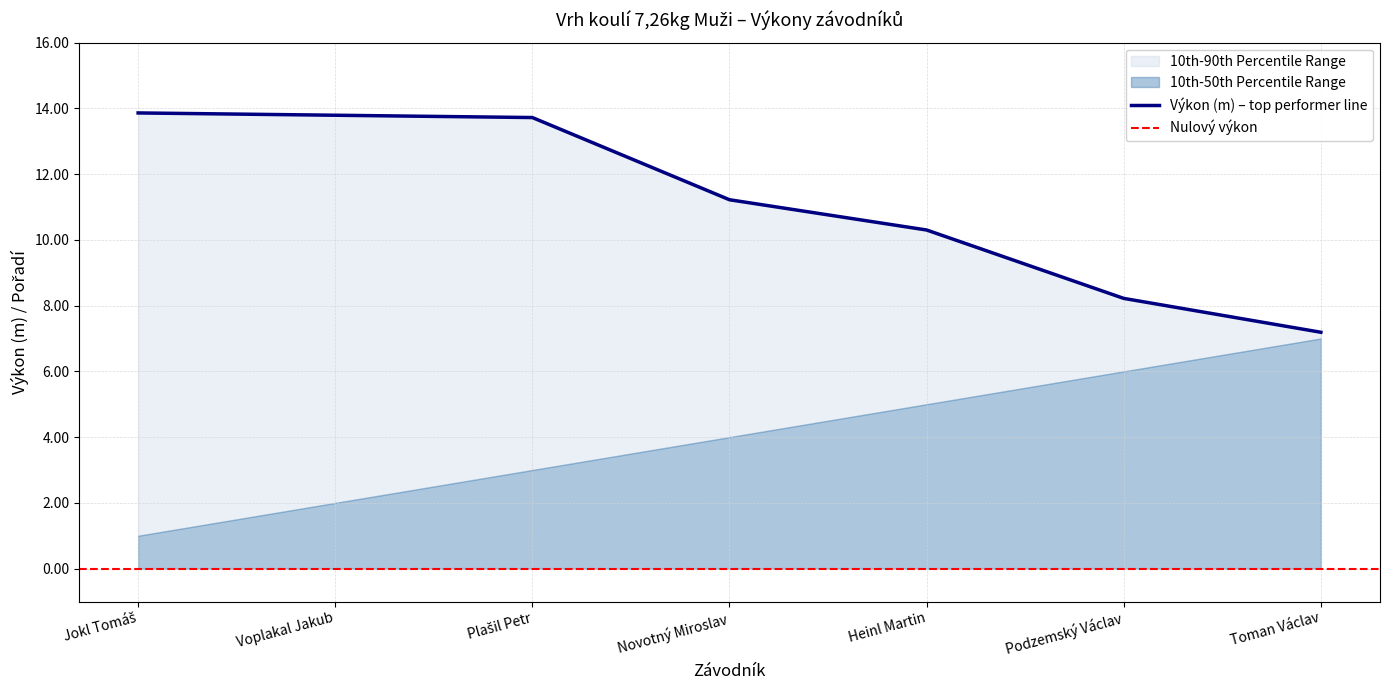

What is the approximate value at Toman Václav?

7.2